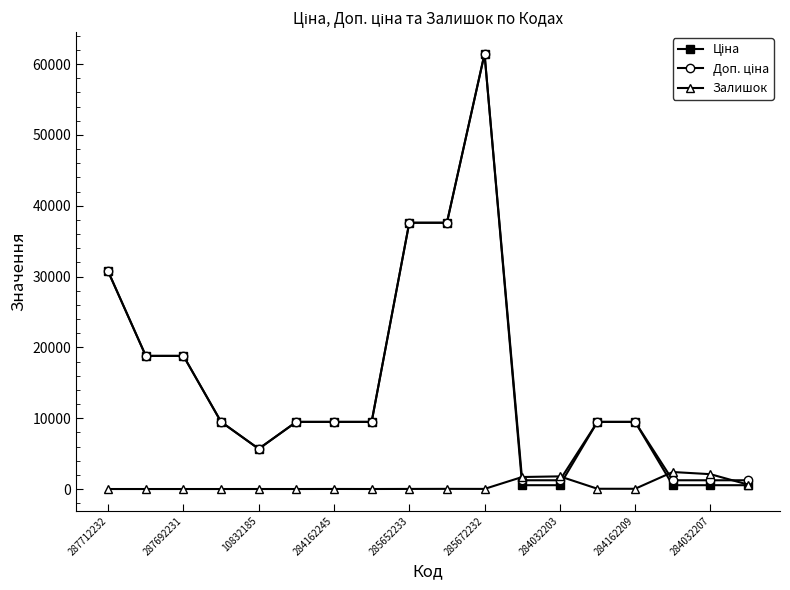

What is the greatest value displayed?

61434.3